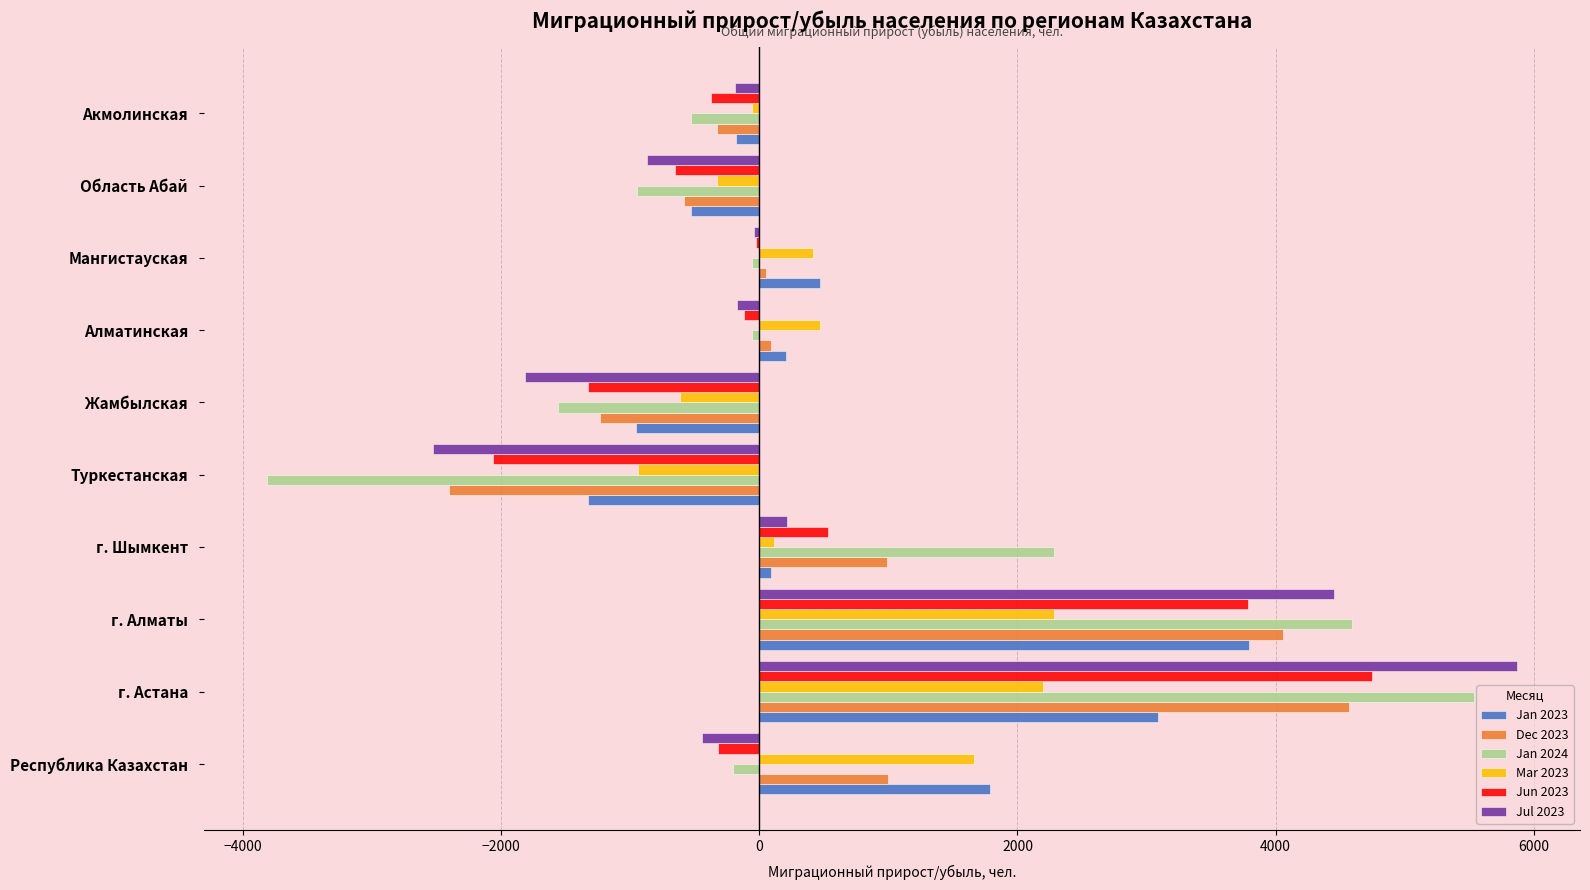

Where is Dec 2023 nearest to the value 1079?

Республика Казахстан